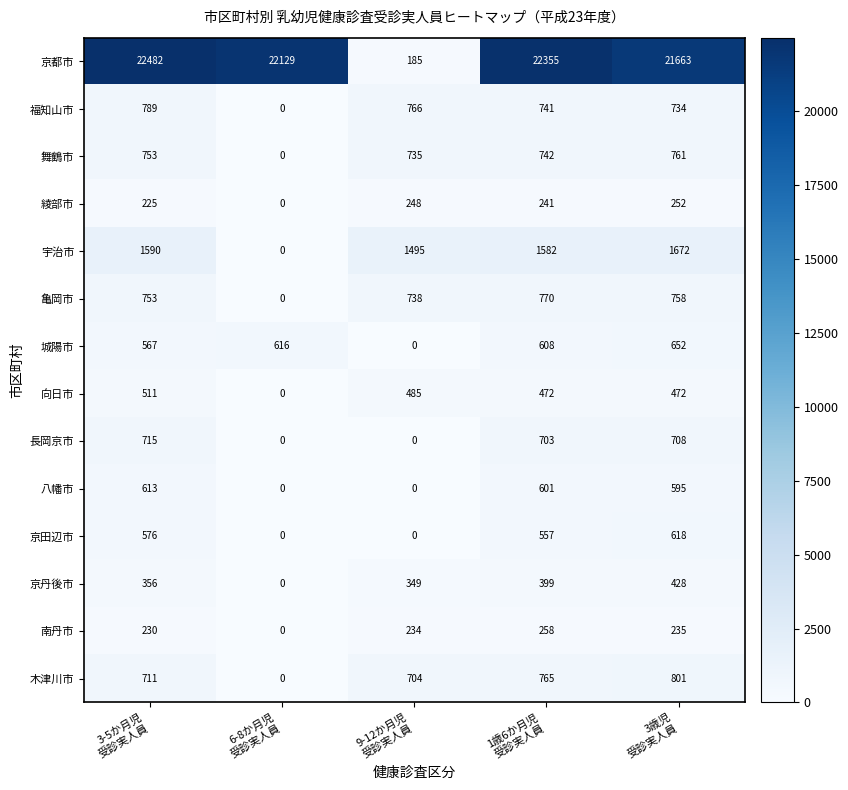

Which series has the widest spread of values?

京都市